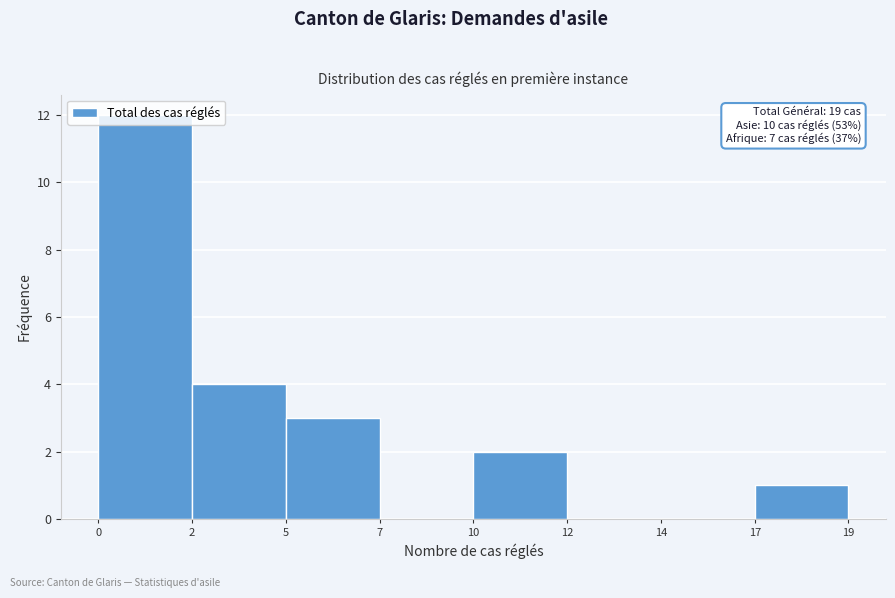

Which has a higher value, 17 or 5?

5